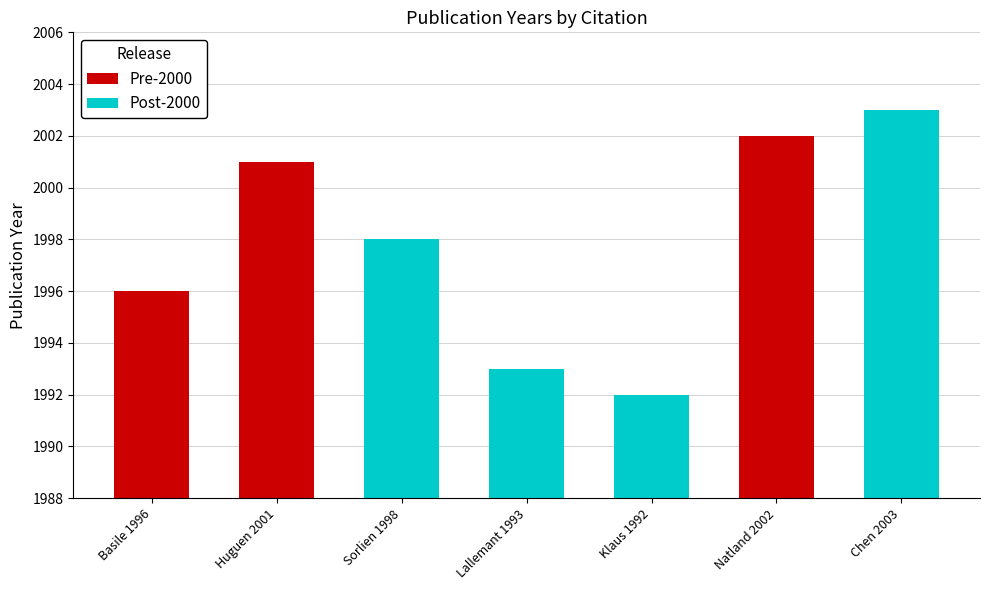

What is the change in value from Klaus 1992 to Chen 2003?

+11